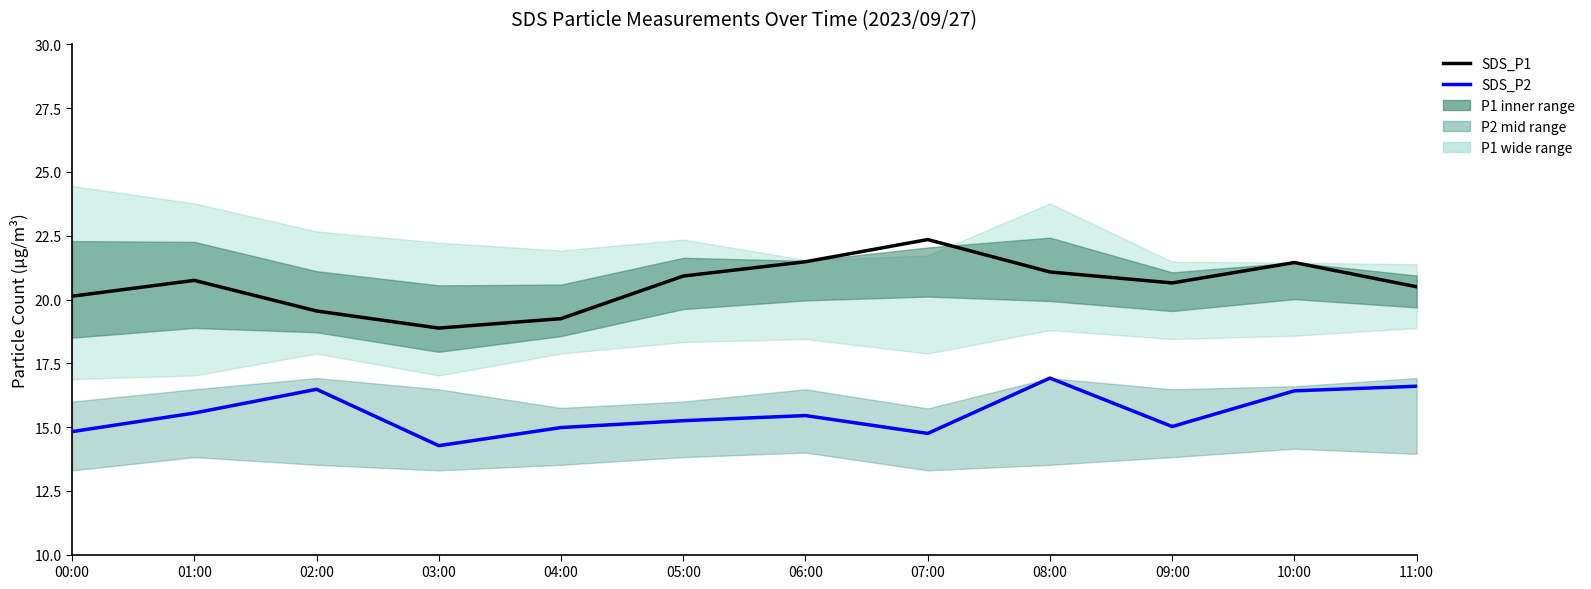

Count the SDS_P2 values in the range 14 to 16.

8